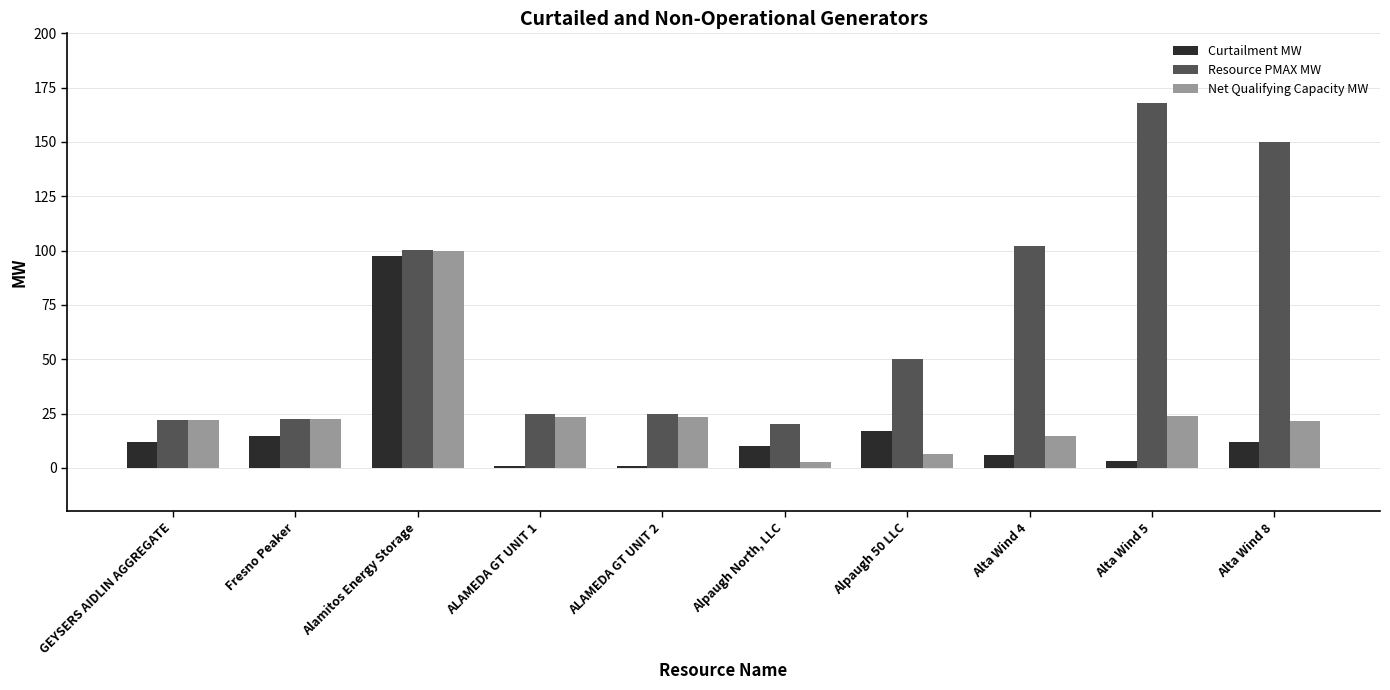

What is the smallest value displayed?

1.0